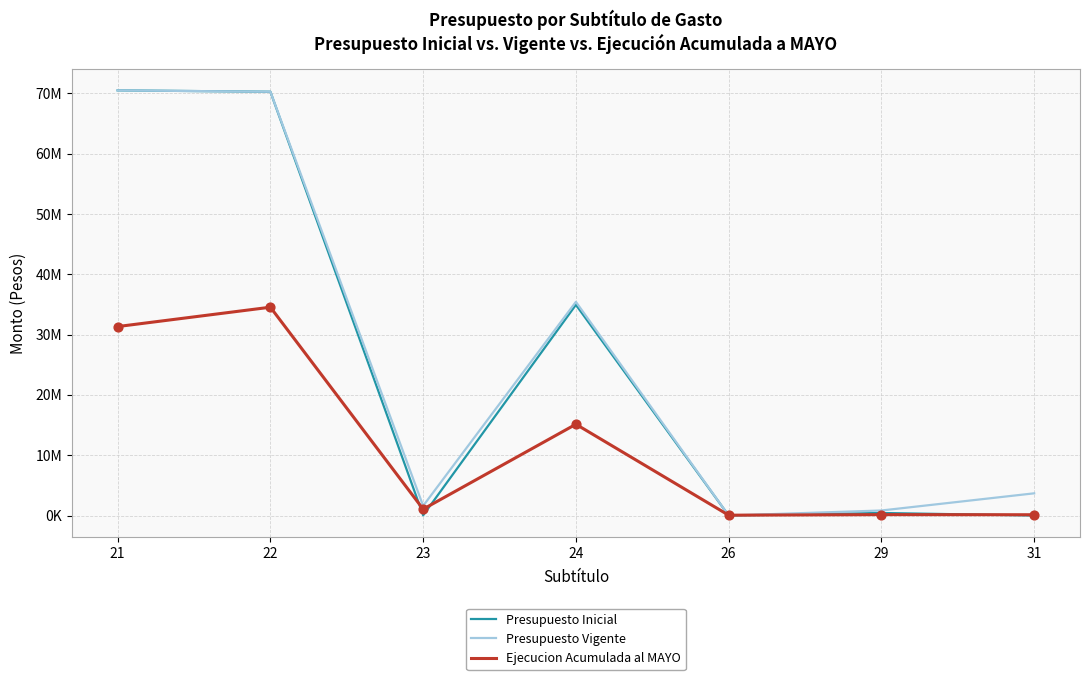

At how many categories does at least one series exceed 138304?

6